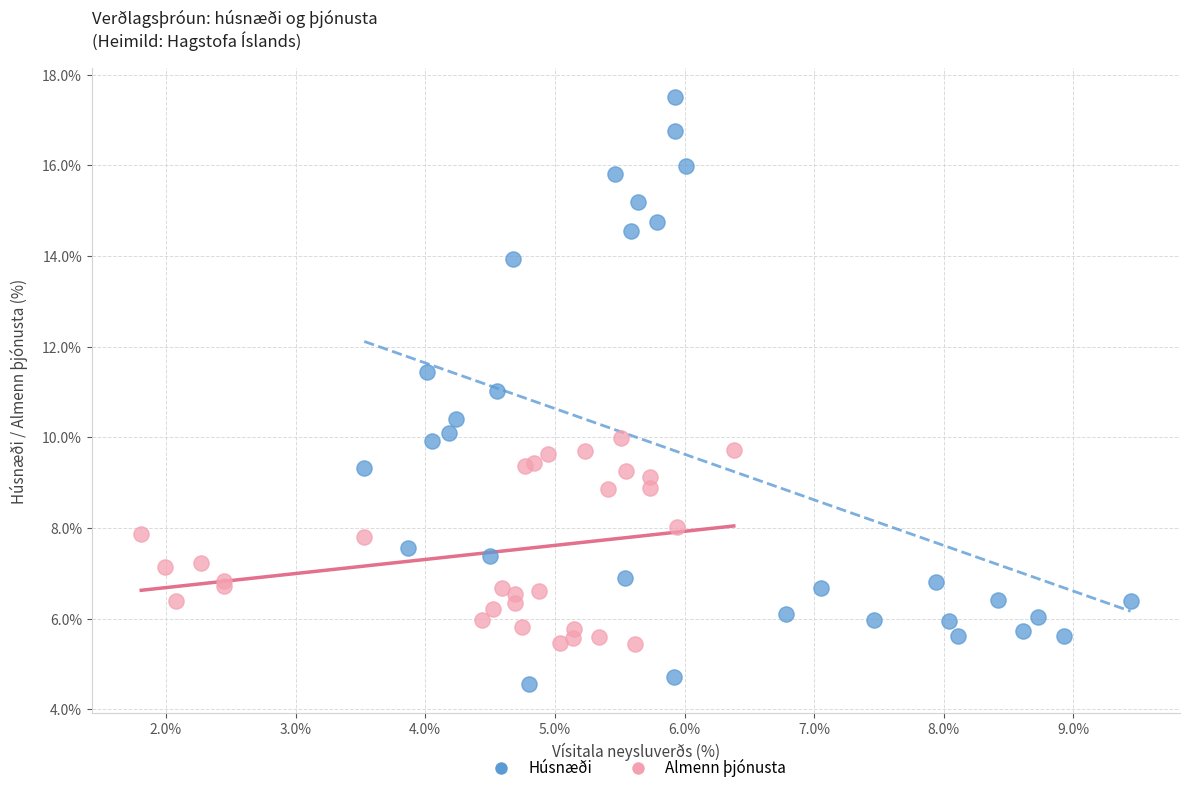

Which series has the largest Y range (max minus min)?

Húsnæði